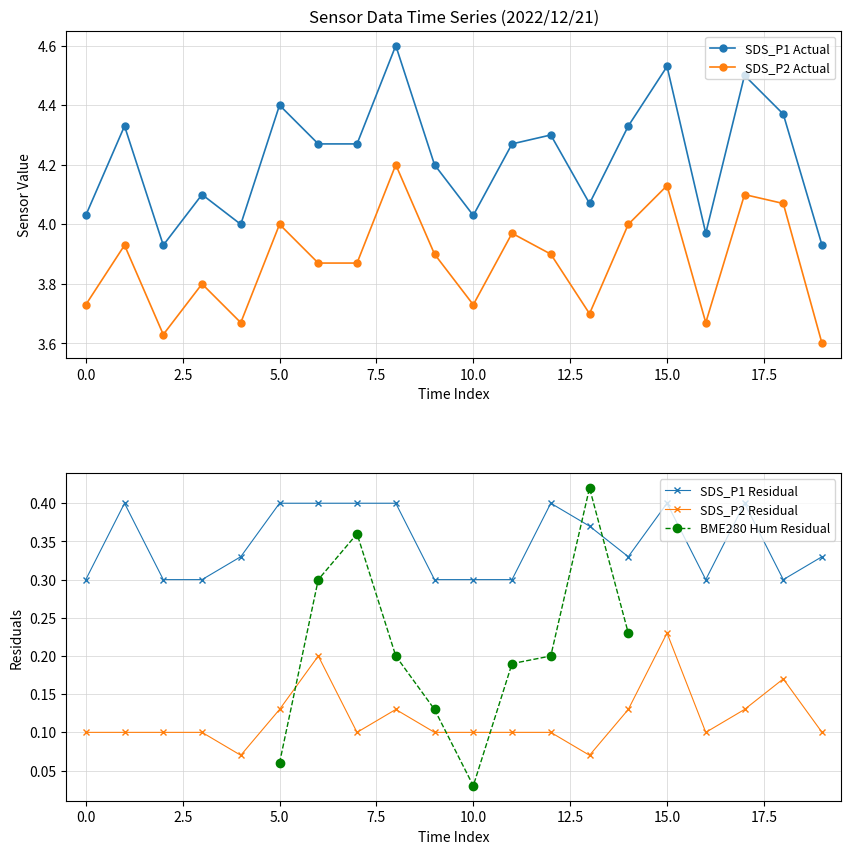

True or false: SDS_P2 Actual and SDS_P1 Actual cross at least once.

False